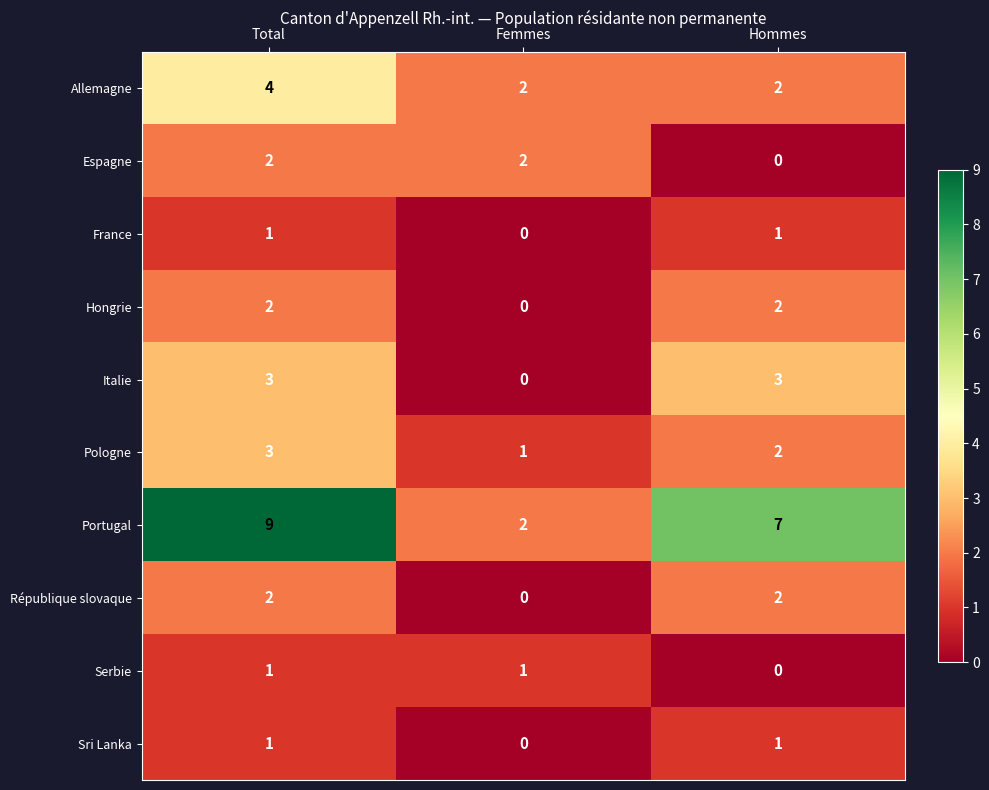

Is the value of Serbie at Femmes greater than the value of Italie at Total?

No